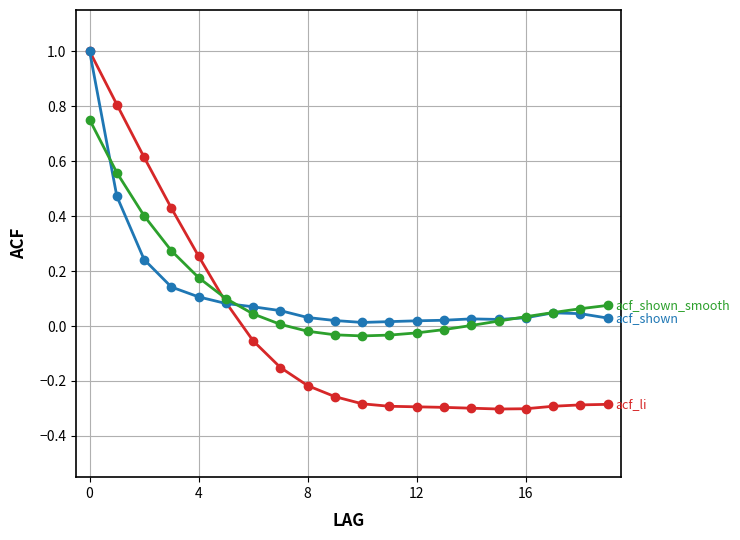

What is the maximum value shown in the chart?

1.0